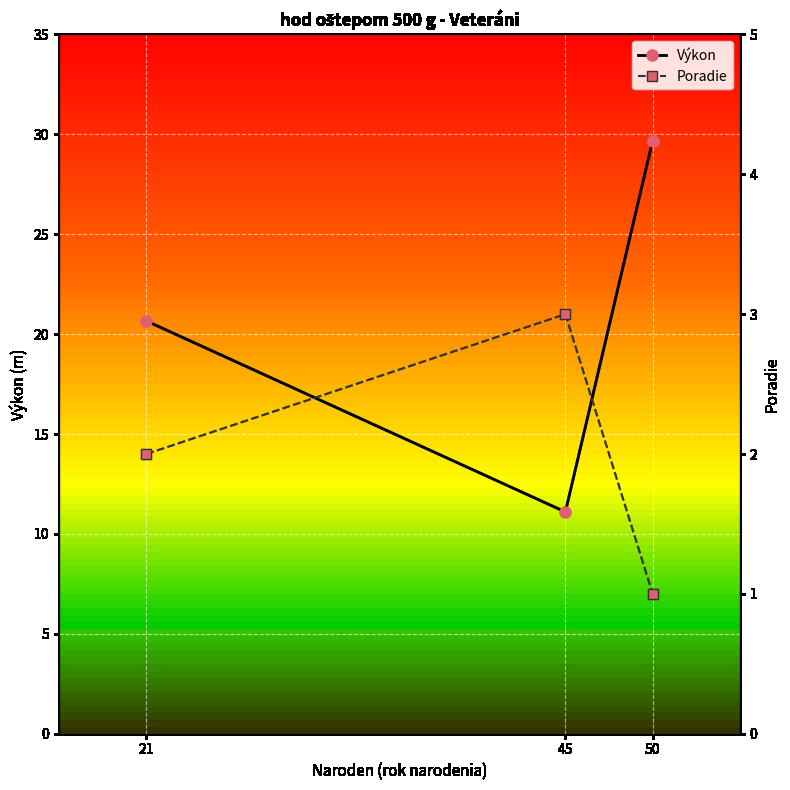

Which series has the largest range (max minus min)?

Výkon